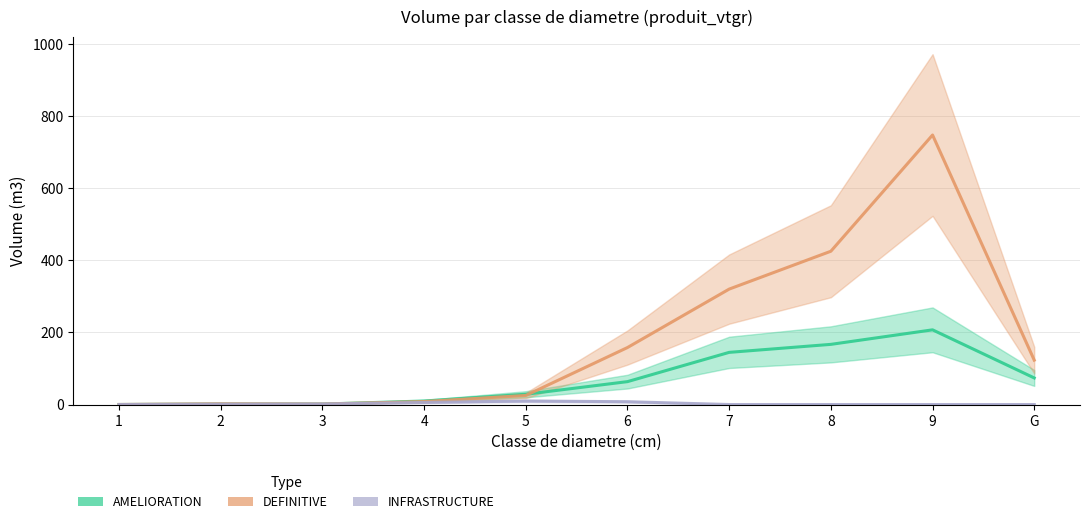

What is the total value across all series at 7?

465.0